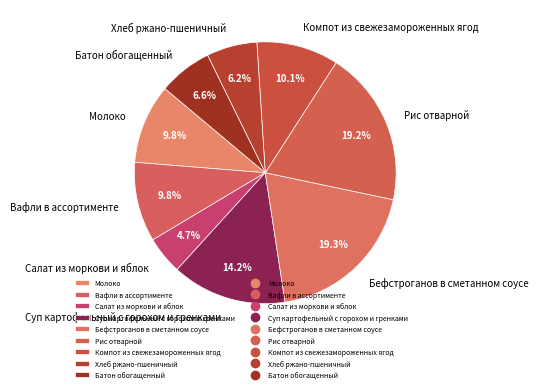

To the nearest percent, what percentage of the pie is Рис отварной?

19%